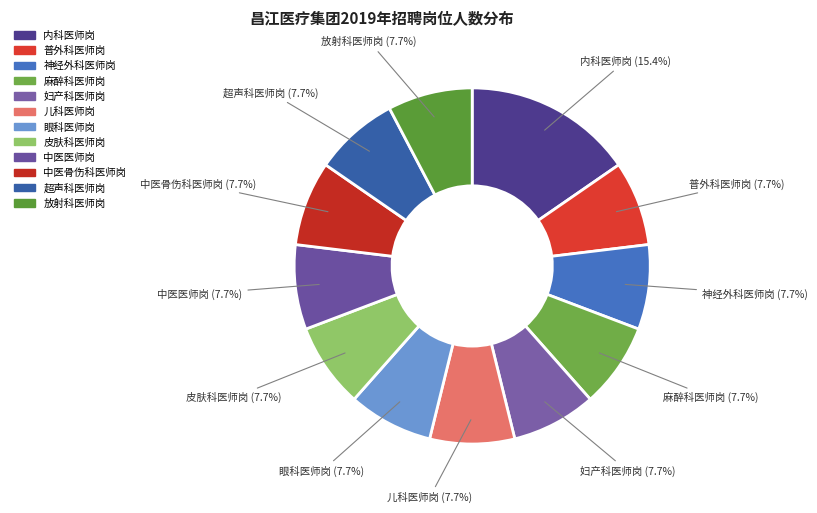

Do 超声科医师岗 and 眼科医师岗 together represent more than half of the pie?

No